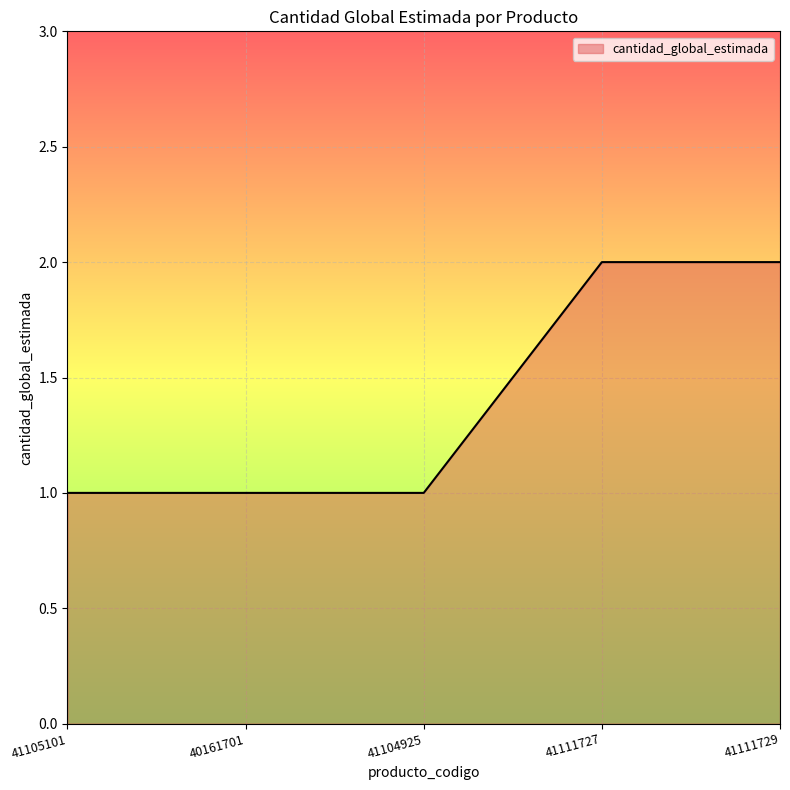

What is the minimum value shown in the chart?

1